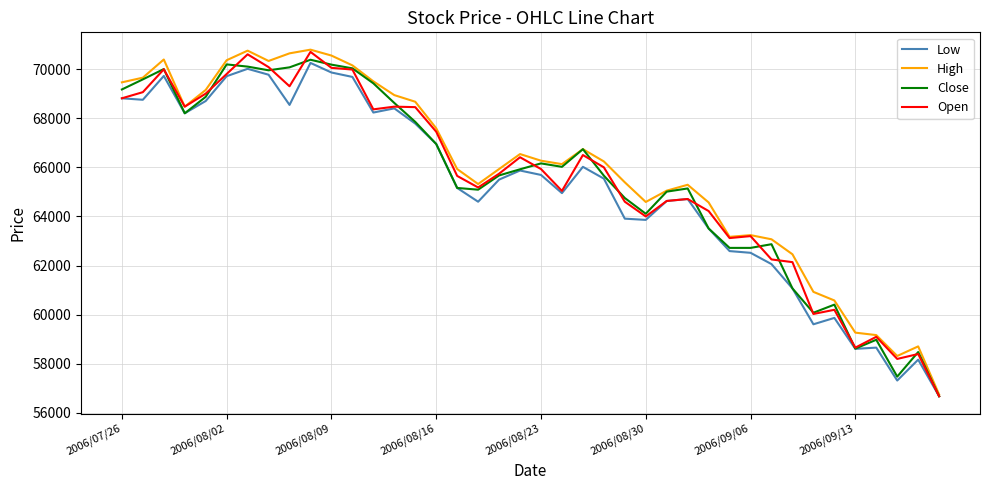

In Low, how many points are higher than both neighbors (excluding endpoints)?

10